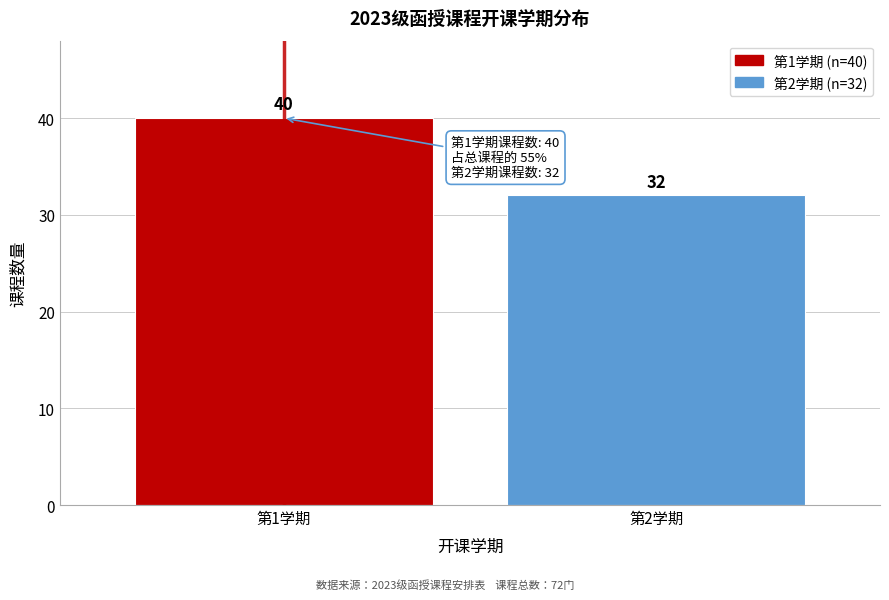

Reading right to left, transcribe all the data shown in this chart.

第2学期=32	第1学期=40